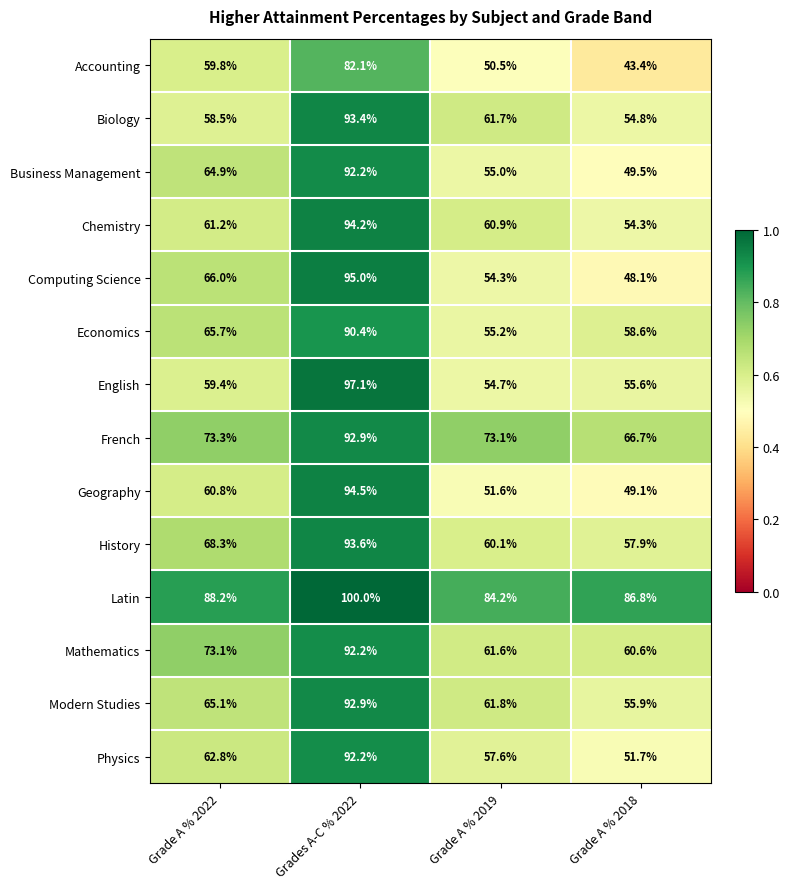

Which series has the largest range (max minus min)?

Computing Science